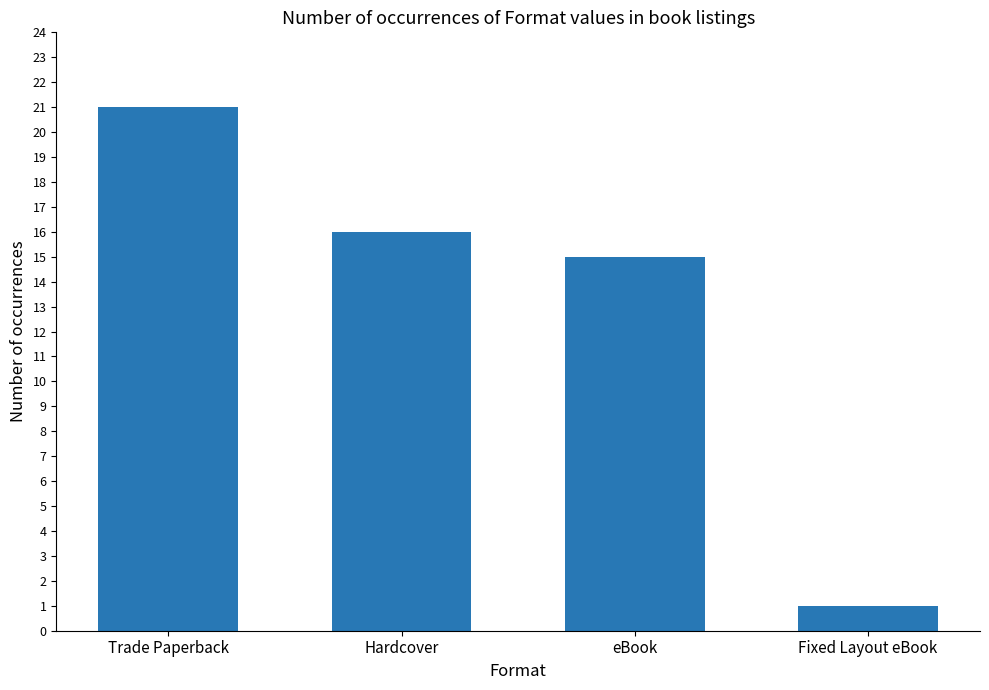

The chart shows a value of 1 at Fixed Layout eBook. True or false?

True